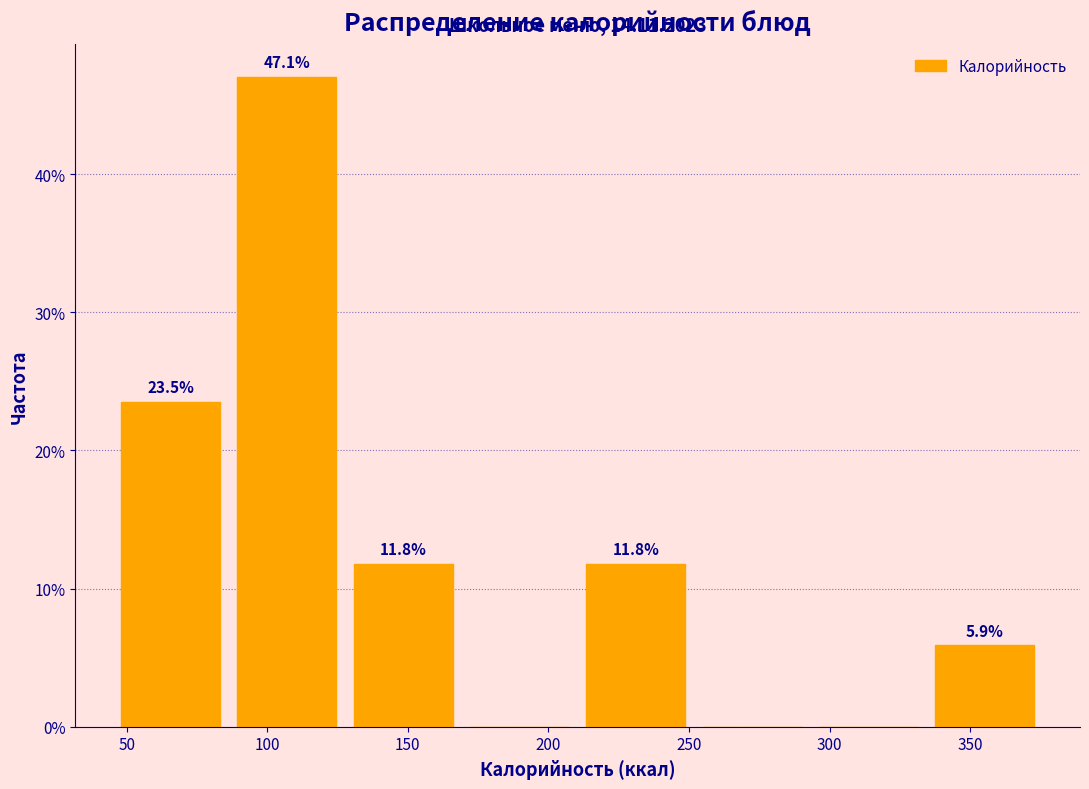

Which range on the x-axis has the tallest bar?

90 to 130